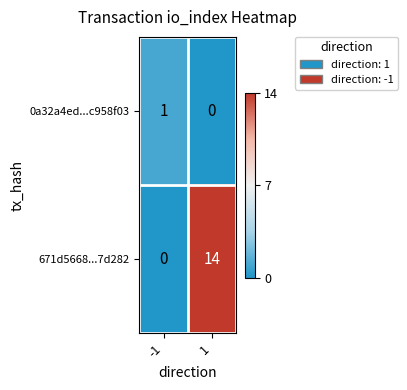

At which category is the sum across all series the highest?

1